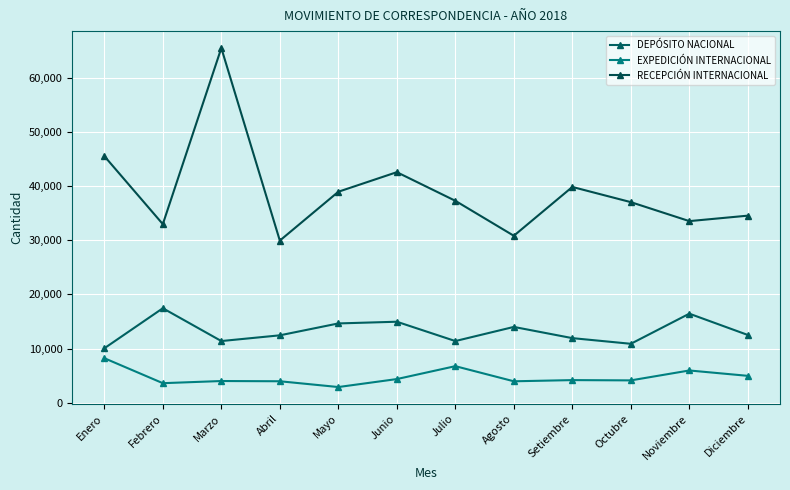

True or false: DEPÓSITO NACIONAL and EXPEDICIÓN INTERNACIONAL cross at least once.

False